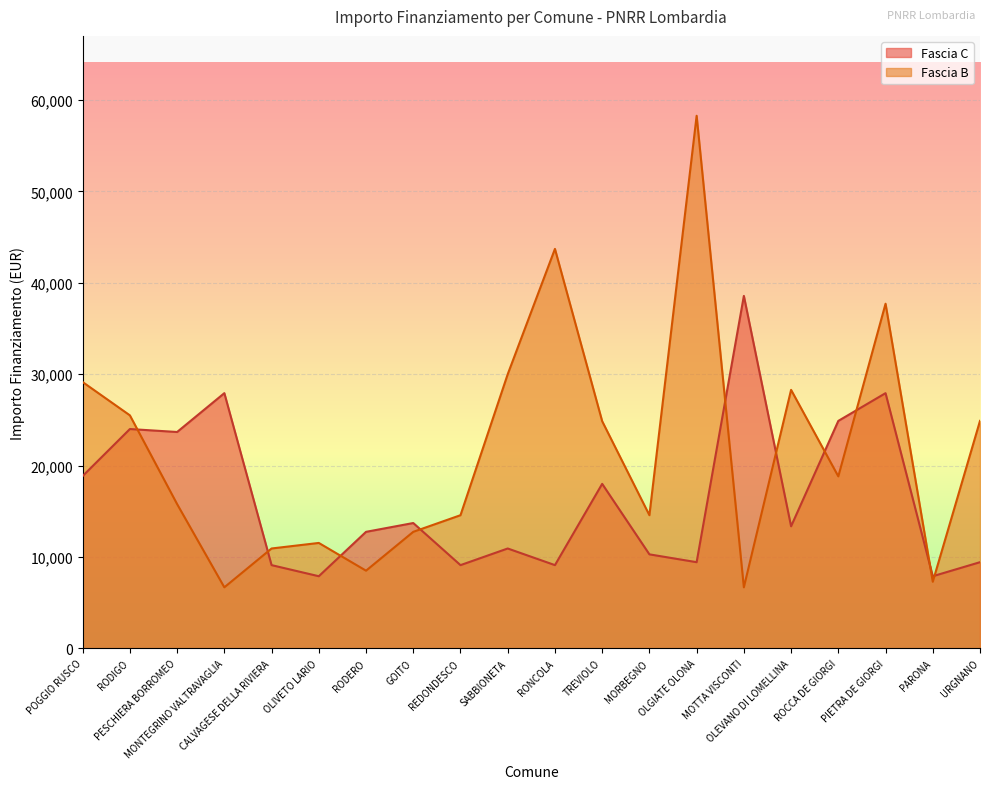

What is the sum of all Fascia B values?

430410